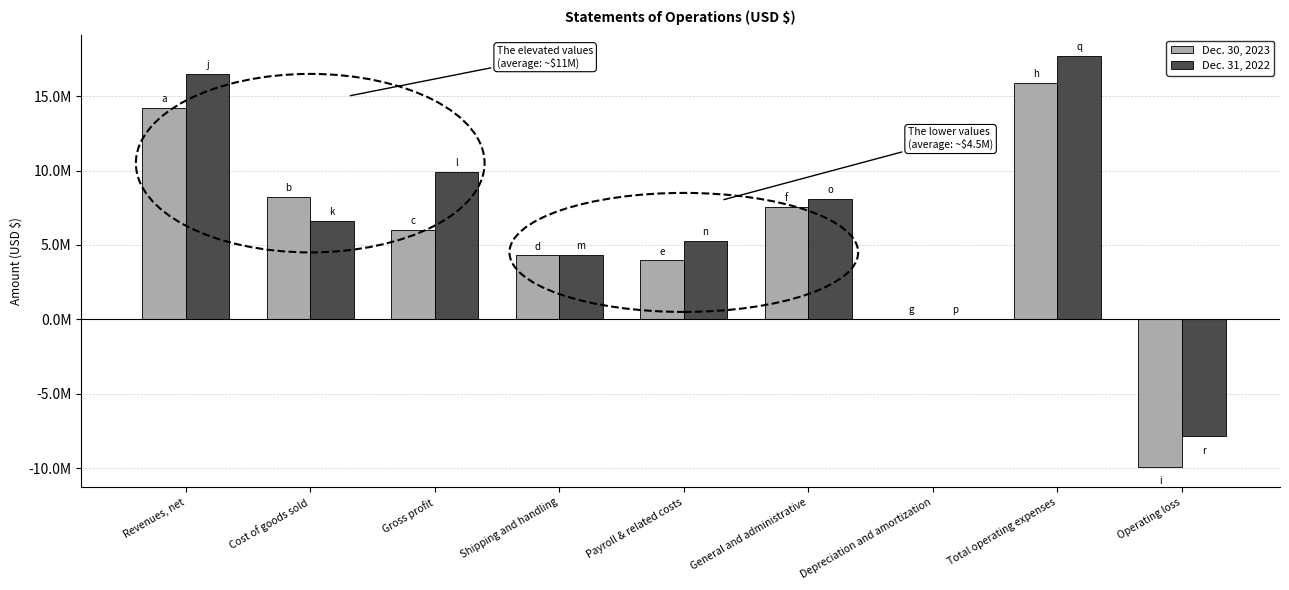

The Dec. 31, 2022 series shows 3785279 at General and administrative. True or false?

False